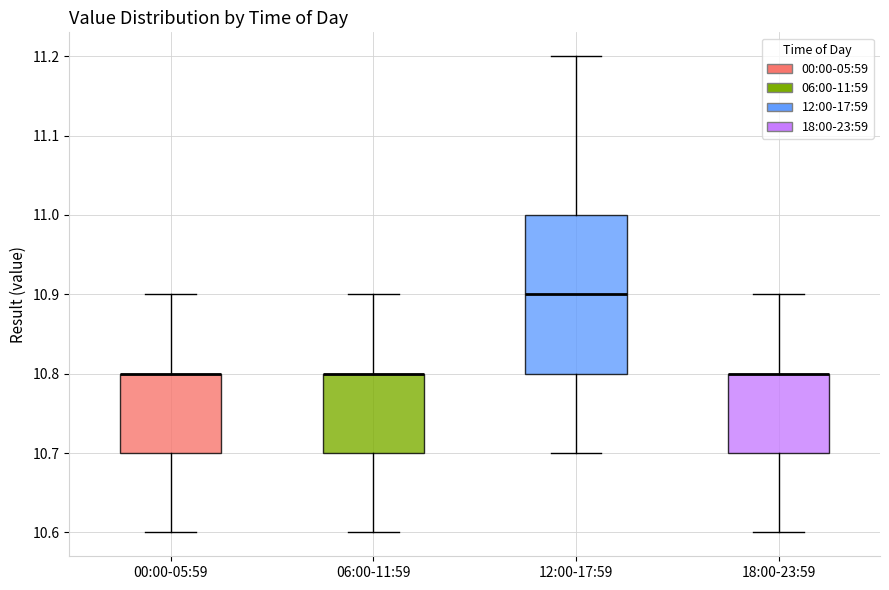

Reading left to right, transcribe this box plot: for each box, give where its median line is, the range the box spans, and where its two whiskers end, as read against the y-axis. The values are not printed on the chart, so give them approximately, as read against the axis.

00:00-05:59: median 10.8 (drawn on the box's upper edge), box 10.7 to 10.8, whiskers 10.6 to 10.9
06:00-11:59: median 10.8 (drawn on the box's upper edge), box 10.7 to 10.8, whiskers 10.6 to 10.9
12:00-17:59: median 10.9, box 10.8 to 11.0, whiskers 10.7 to 11.2
18:00-23:59: median 10.8 (drawn on the box's upper edge), box 10.7 to 10.8, whiskers 10.6 to 10.9